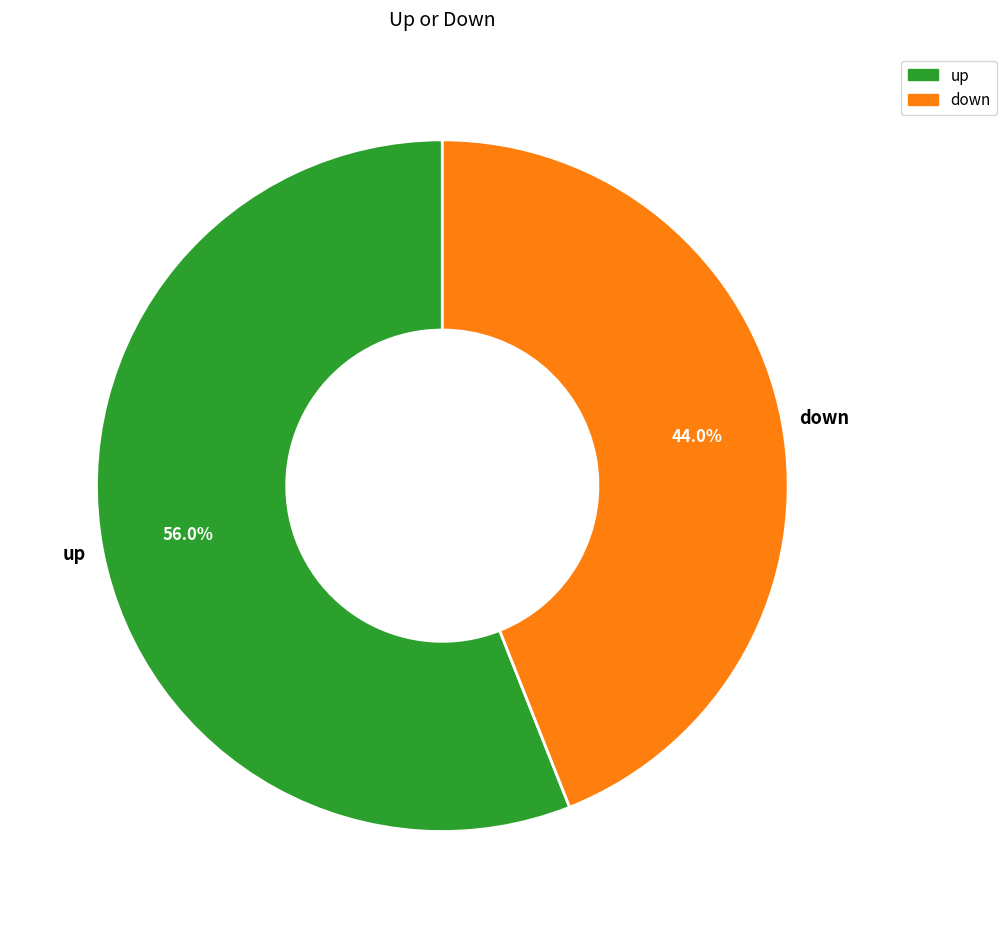

Which slice is the smallest?

down